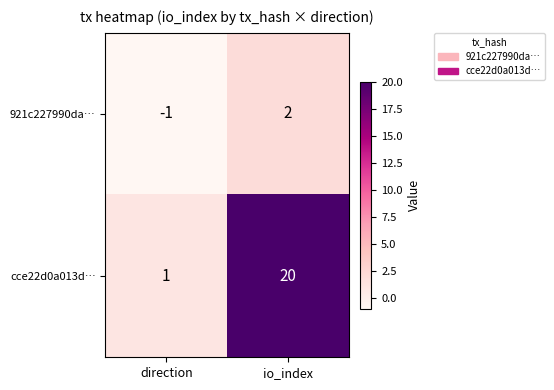

Which series changed the most between direction and io_index?

cce22d0a013d…